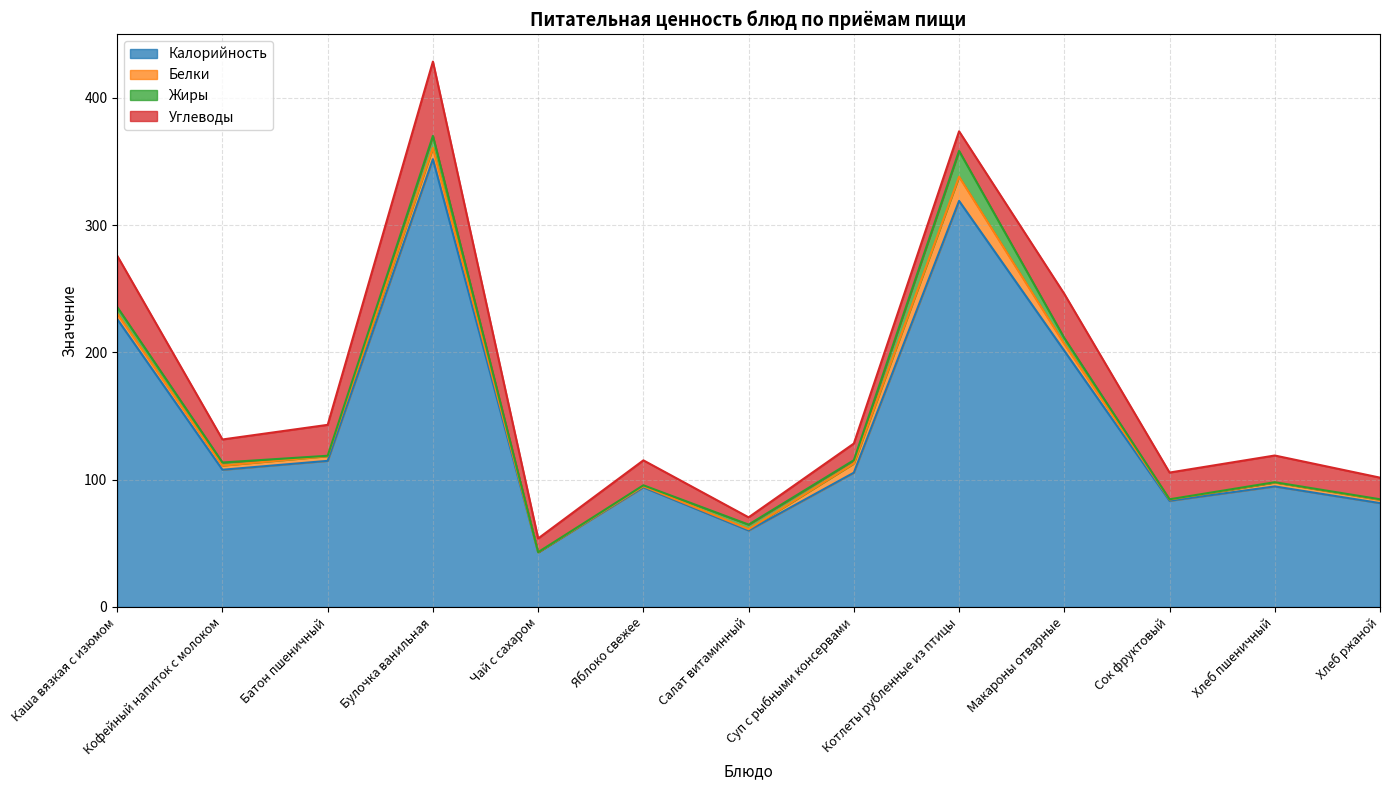

True or false: Белки has more than 0 interior local peaks.

True